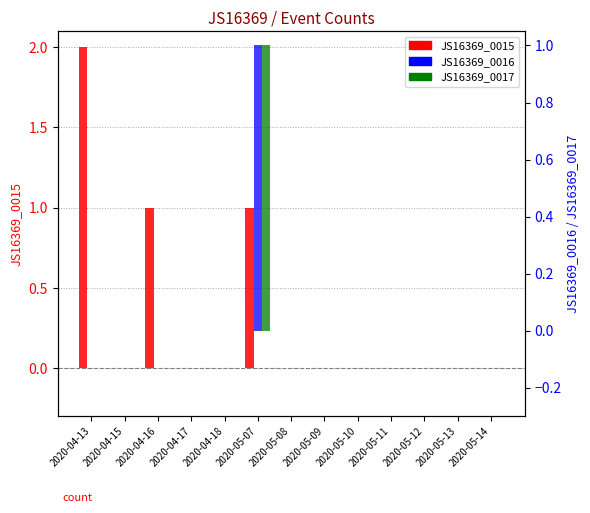

Are the bars grouped side by side (vs. stacked)?

Yes